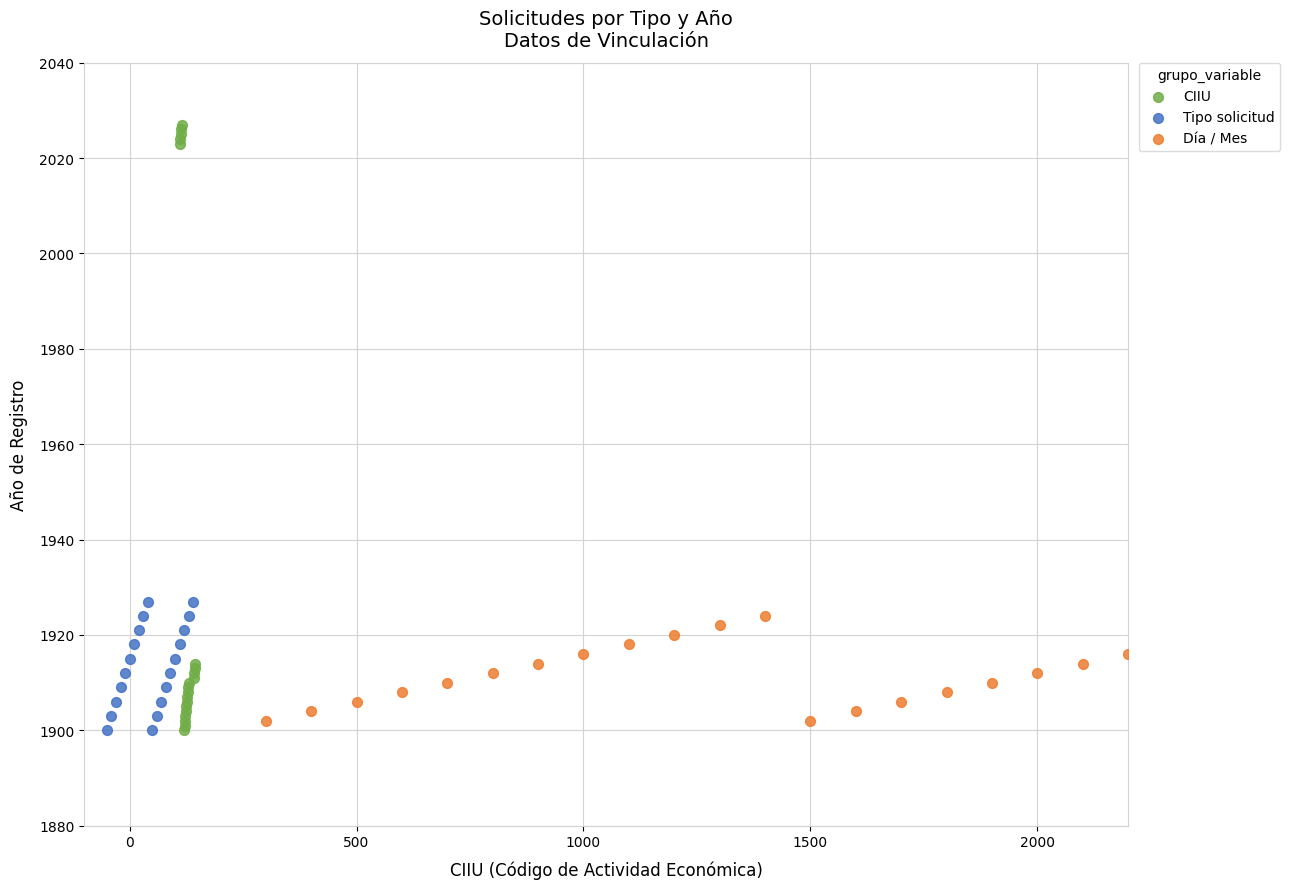

What are all the series names shown in the legend?

CIIU, Tipo solicitud, Día / Mes